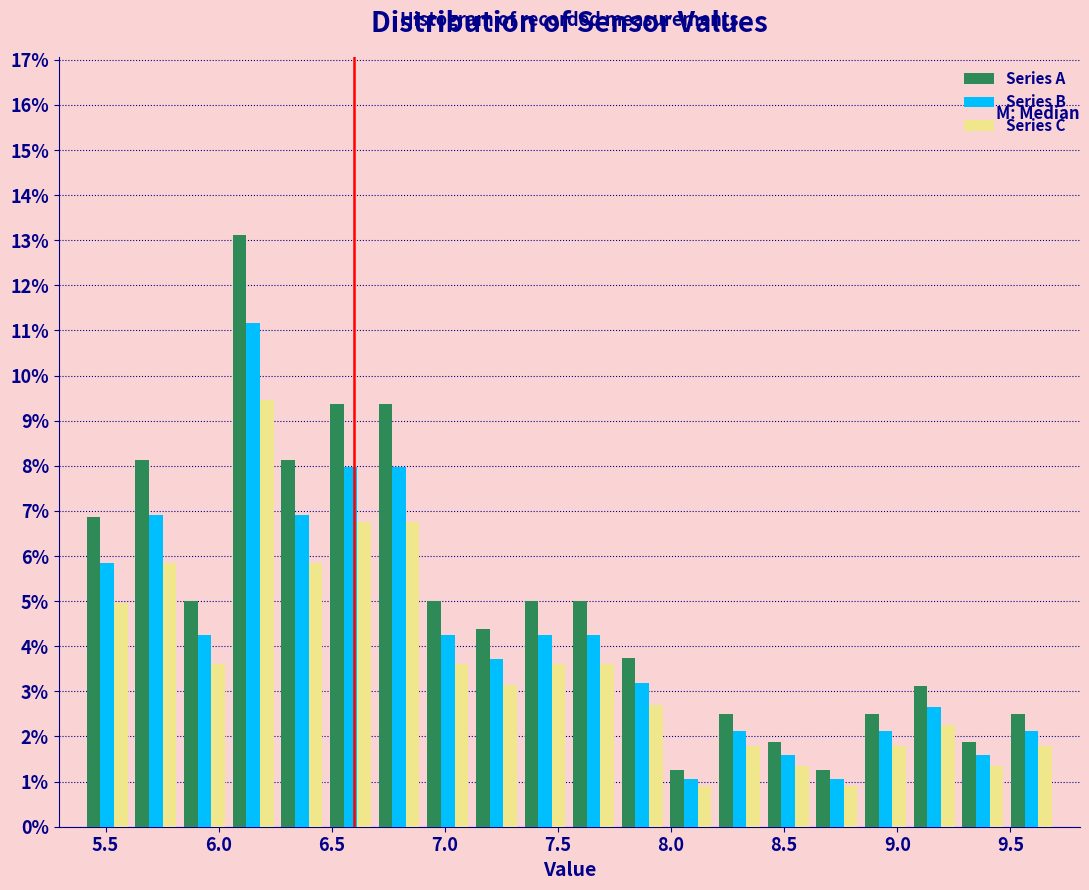

Reading left to right, transcribe this chart: for each range on the x-axis, give the height of each series' bar. Neither the bar edges nor the heights are printed on the chart, so give them approximately, as read against the axes.

5.400 to 5.615: Series A=6.9	Series B=5.8	Series C=5.0
5.615 to 5.830: Series A=8.1	Series B=6.9	Series C=5.9
5.830 to 6.045: Series A=5.0	Series B=4.3	Series C=3.6
6.045 to 6.260: Series A=13.1	Series B=11.2	Series C=9.5
6.260 to 6.475: Series A=8.1	Series B=6.9	Series C=5.9
6.475 to 6.690: Series A=9.4	Series B=8.0	Series C=6.8
6.690 to 6.905: Series A=9.4	Series B=8.0	Series C=6.8
6.905 to 7.120: Series A=5.0	Series B=4.3	Series C=3.6
7.120 to 7.335: Series A=4.4	Series B=3.7	Series C=3.2
7.335 to 7.550: Series A=5.0	Series B=4.3	Series C=3.6
7.550 to 7.765: Series A=5.0	Series B=4.3	Series C=3.6
7.765 to 7.980: Series A=3.8	Series B=3.2	Series C=2.7
7.980 to 8.195: Series A=1.3	Series B=1.1	Series C=0.9
8.195 to 8.410: Series A=2.5	Series B=2.1	Series C=1.8
8.410 to 8.625: Series A=1.9	Series B=1.6	Series C=1.4
8.625 to 8.840: Series A=1.3	Series B=1.1	Series C=0.9
8.840 to 9.055: Series A=2.5	Series B=2.1	Series C=1.8
9.055 to 9.270: Series A=3.1	Series B=2.7	Series C=2.3
9.270 to 9.485: Series A=1.9	Series B=1.6	Series C=1.4
9.485 to 9.700: Series A=2.5	Series B=2.1	Series C=1.8